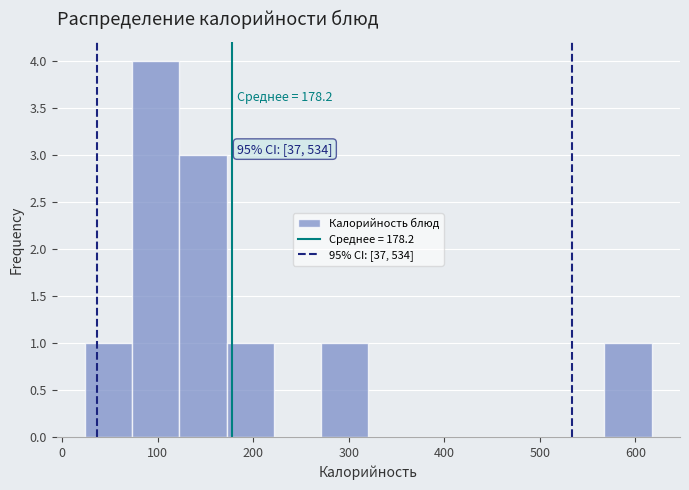

Which range on the x-axis has the tallest bar?

70 to 120